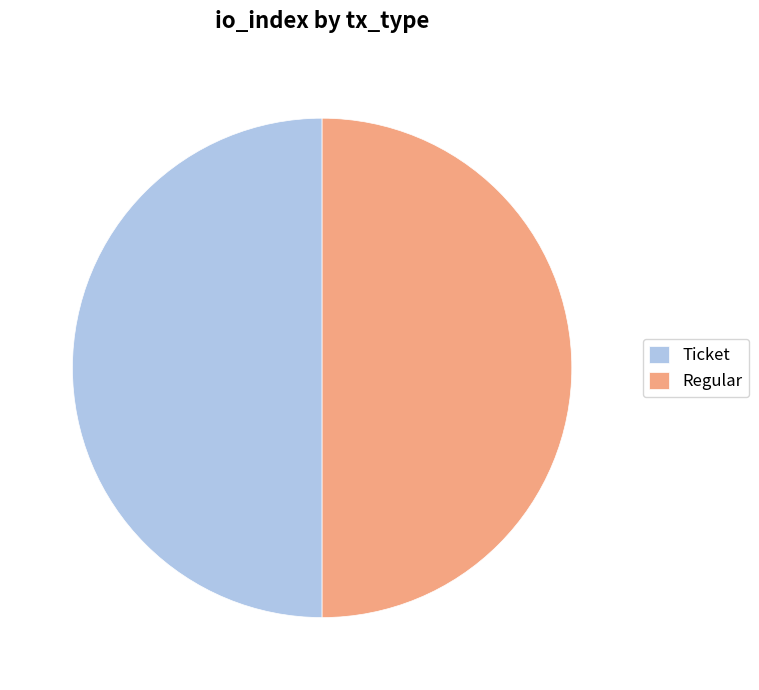

The Regular slice represents 50% of the pie. True or false?

True